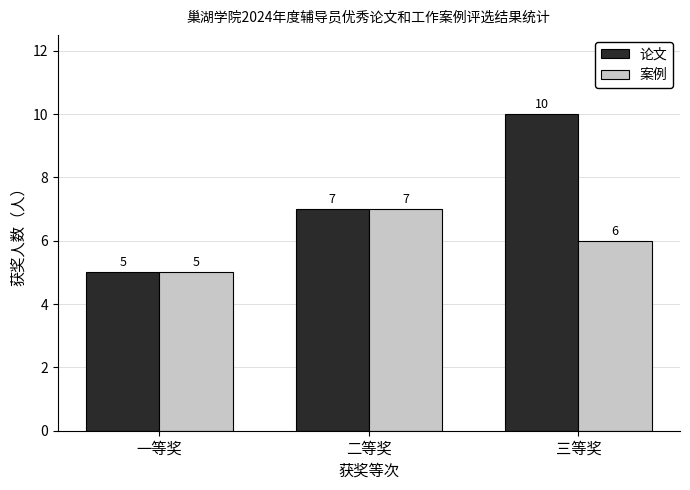

True or false: 案例 has a value of 11 at 三等奖.

False